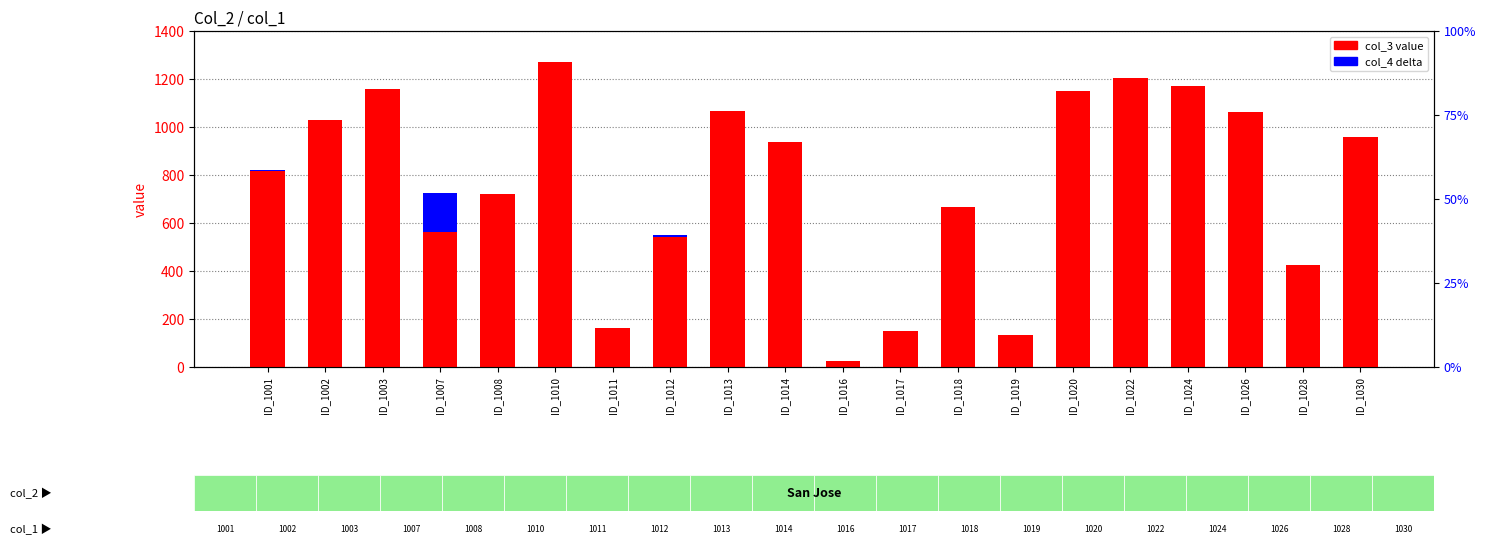

Rank the series by their maximum value, from lowest to highest.

col_4 delta, col_3 value